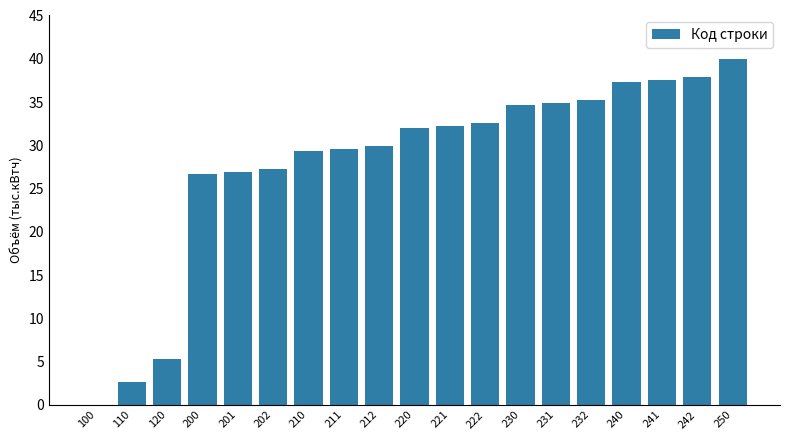

Count the number of data series in this chart.

1